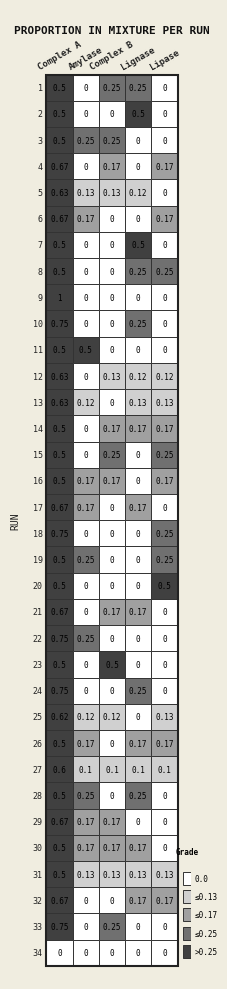

Is it true that 20 equals -0.2 at 3?

False